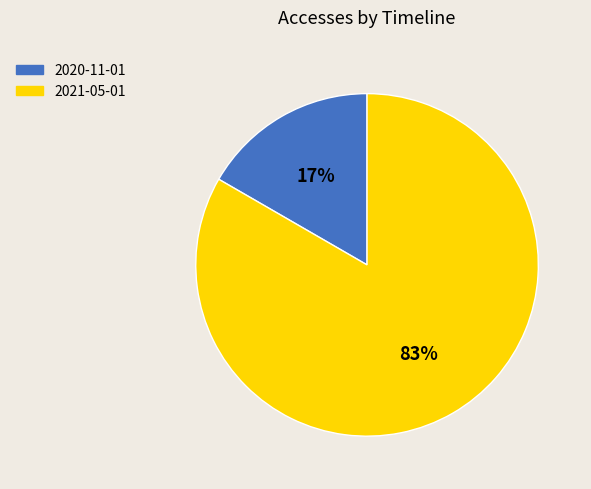

To the nearest percent, what percentage of the pie is 2021-05-01?

83%